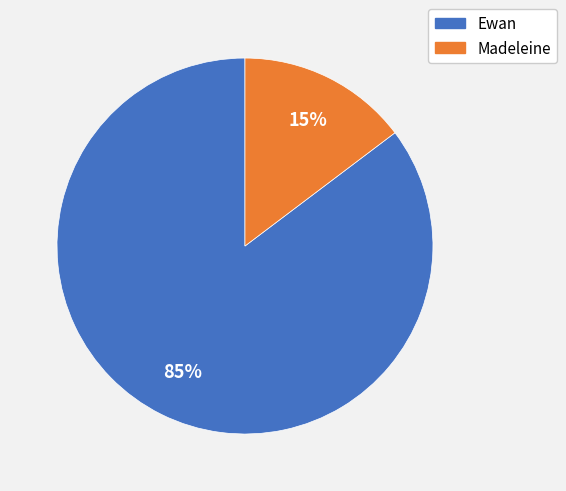

Between Ewan and Madeleine, which is larger?

Ewan